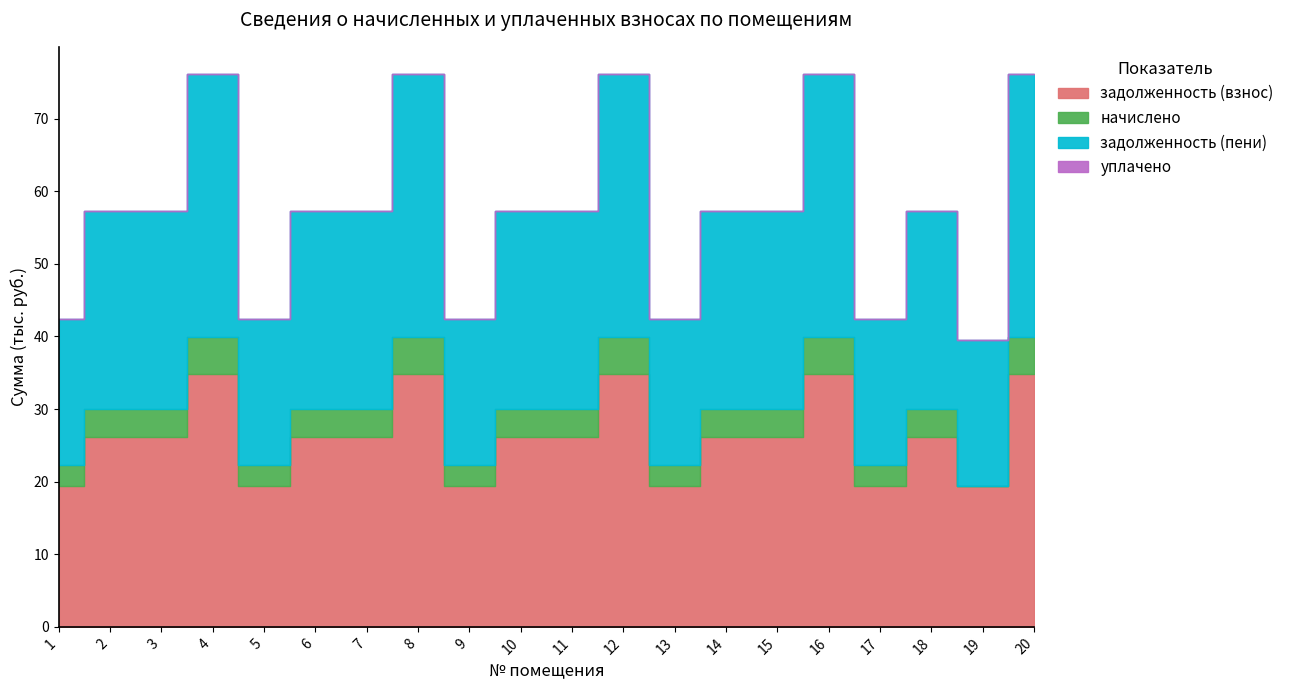

How many lines are shown in the chart?

4